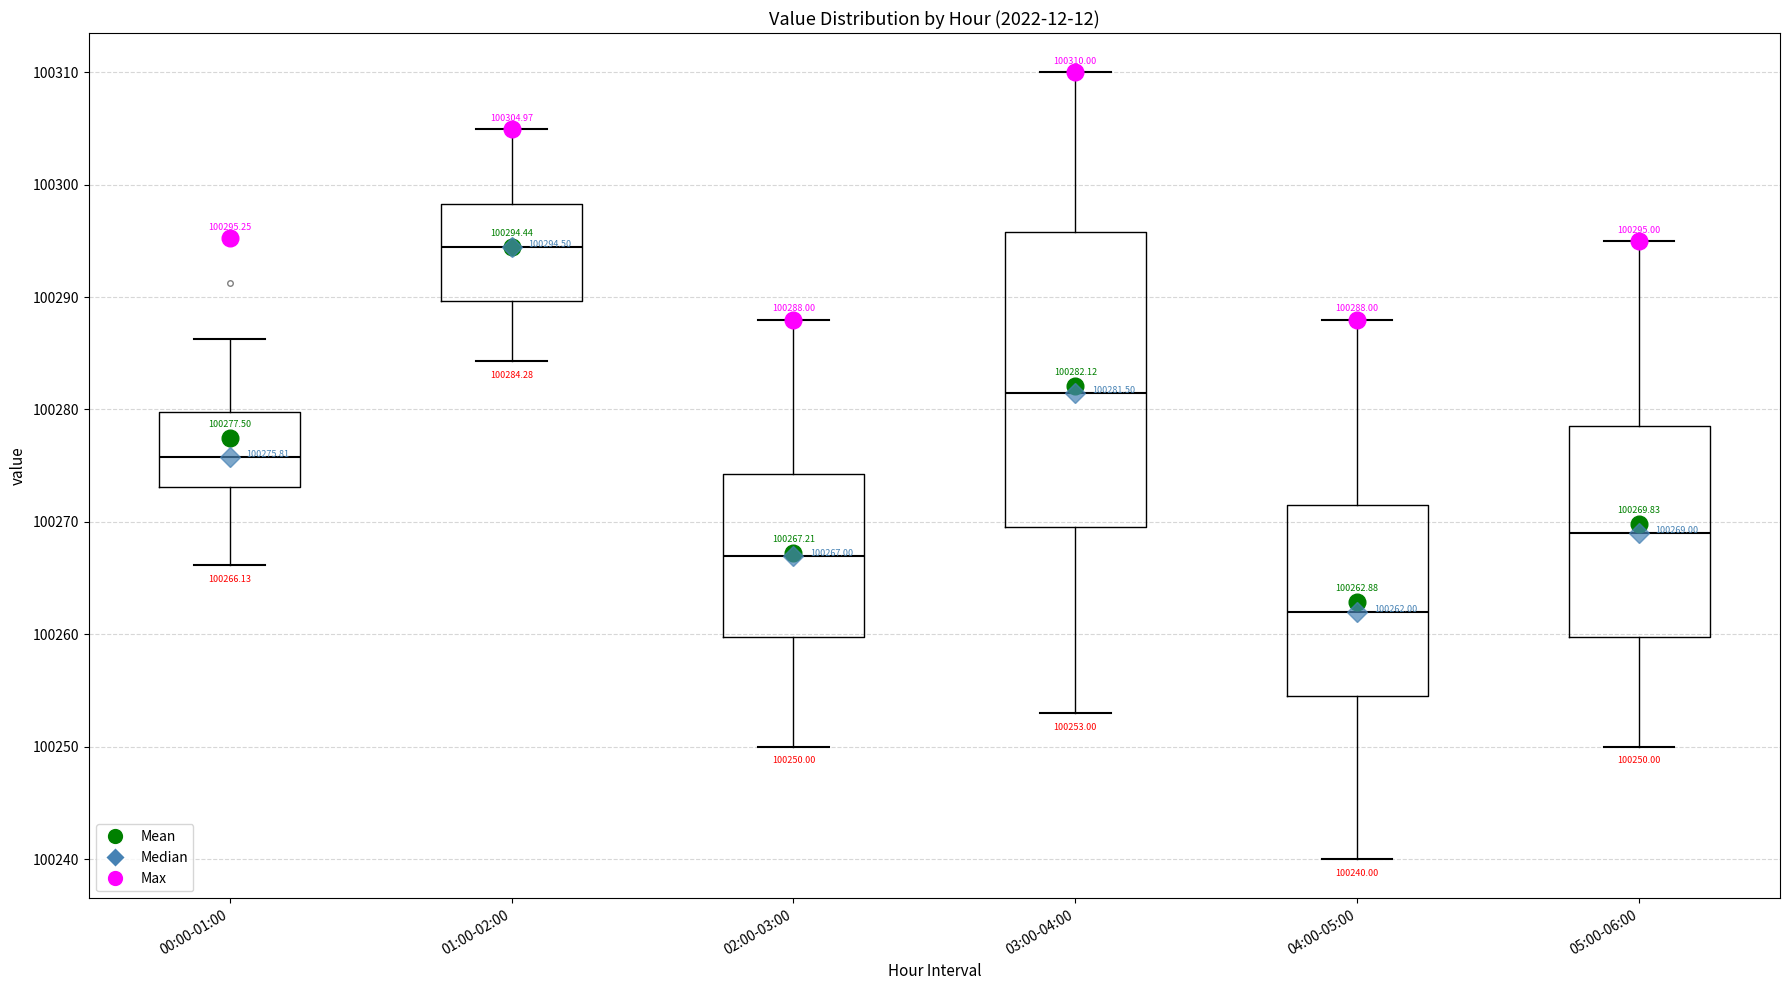

Which box has the lowest median line?

04:00-05:00